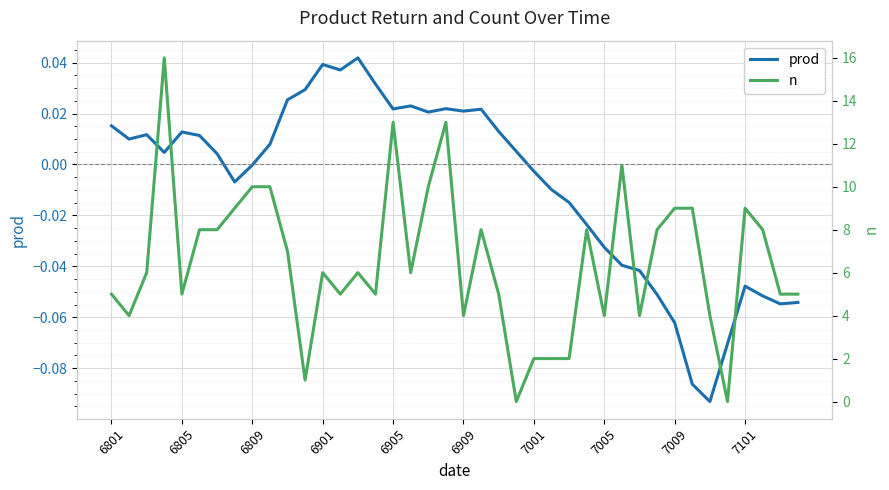

What are all the series names shown in the legend?

prod, n